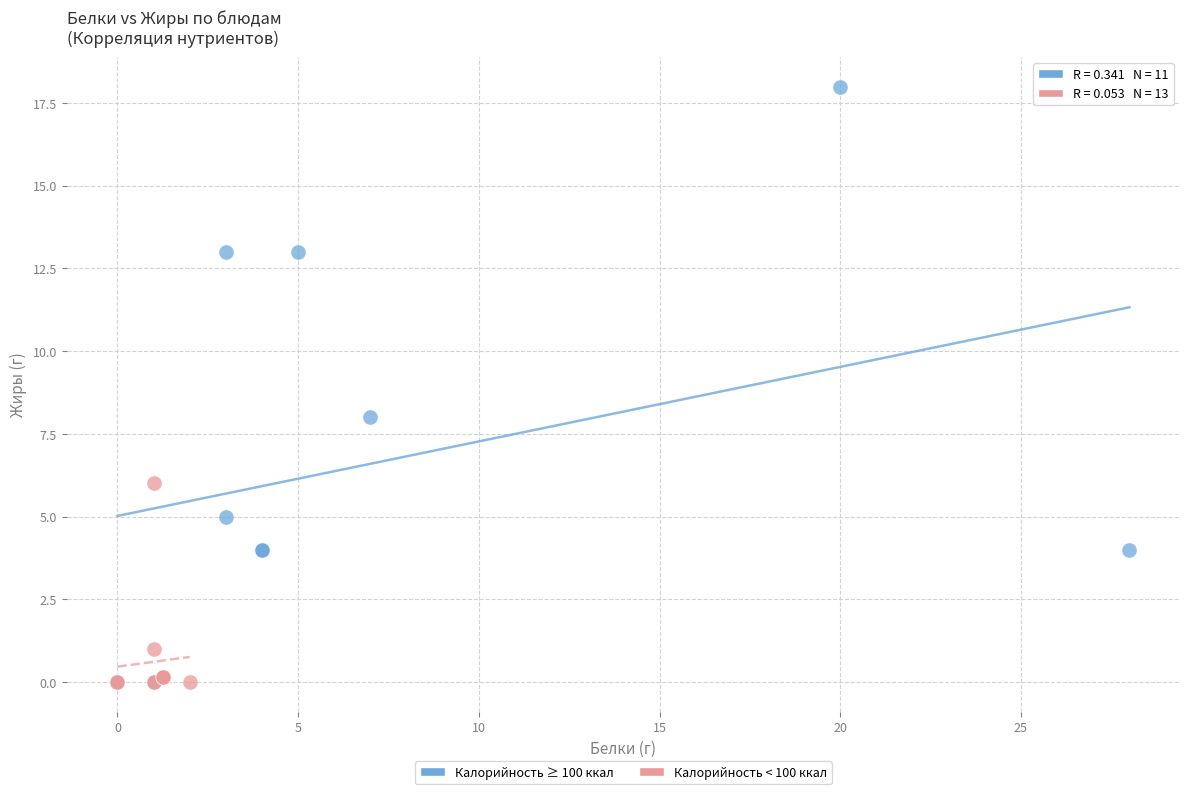

What are all the series names shown in the legend?

Калорийность ≥ 100 ккал, Калорийность < 100 ккал